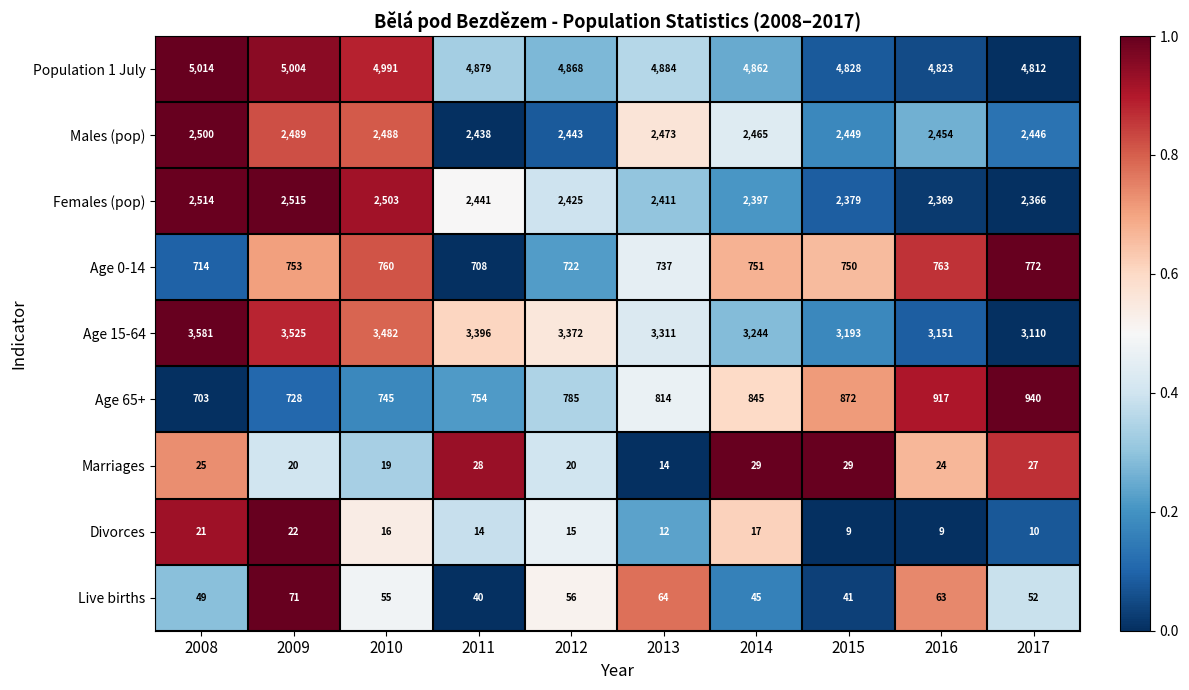

What is the approximate value of Age 65+ at 2010, to the nearest 50?

750